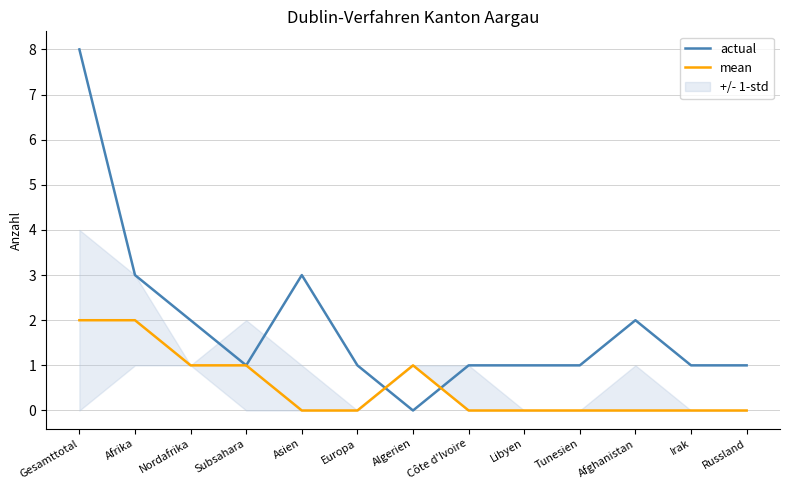

What is the highest value of the actual series?

8